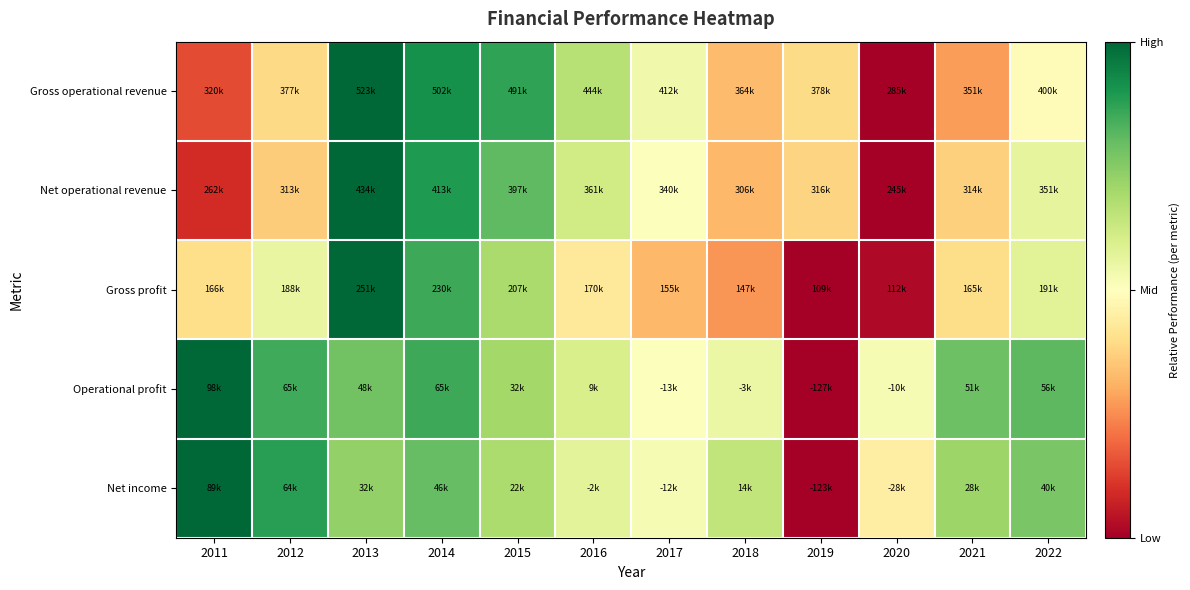

Reading right to left, what are all the values shown in this chart?

Gross operational revenue: 2022=0.5	2021=0.3	2020=0.0	2019=0.4	2018=0.3	2017=0.5	2016=0.7	2015=0.9	2014=0.9	2013=1.0	2012=0.4	2011=0.1
Net operational revenue: 2022=0.6	2021=0.4	2020=0.0	2019=0.4	2018=0.3	2017=0.5	2016=0.6	2015=0.8	2014=0.9	2013=1.0	2012=0.4	2011=0.1
Gross profit: 2022=0.6	2021=0.4	2020=0.0	2019=0.0	2018=0.3	2017=0.3	2016=0.4	2015=0.7	2014=0.9	2013=1.0	2012=0.6	2011=0.4
Operational profit: 2022=0.8	2021=0.8	2020=0.5	2019=0.0	2018=0.5	2017=0.5	2016=0.6	2015=0.7	2014=0.9	2013=0.8	2012=0.9	2011=1.0
Net income: 2022=0.8	2021=0.7	2020=0.4	2019=0.0	2018=0.6	2017=0.5	2016=0.6	2015=0.7	2014=0.8	2013=0.7	2012=0.9	2011=1.0